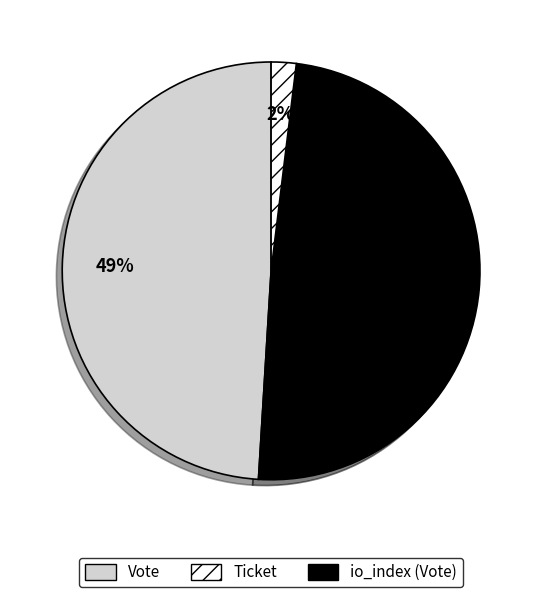

The Ticket slice represents 49% of the pie. True or false?

True